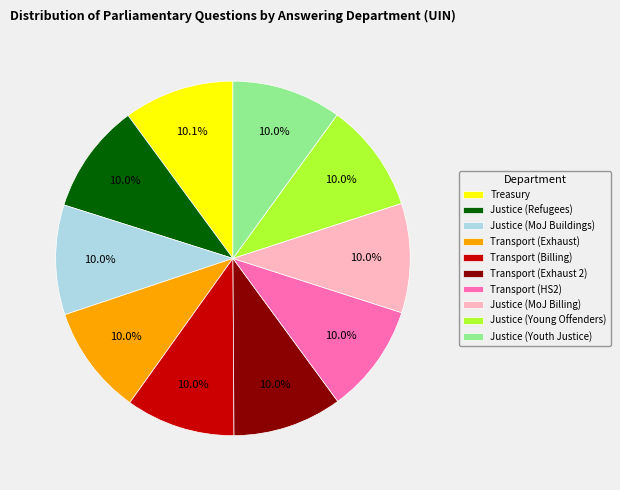

What percentage is the Justice (MoJ Billing) slice, to the nearest percent?

10%